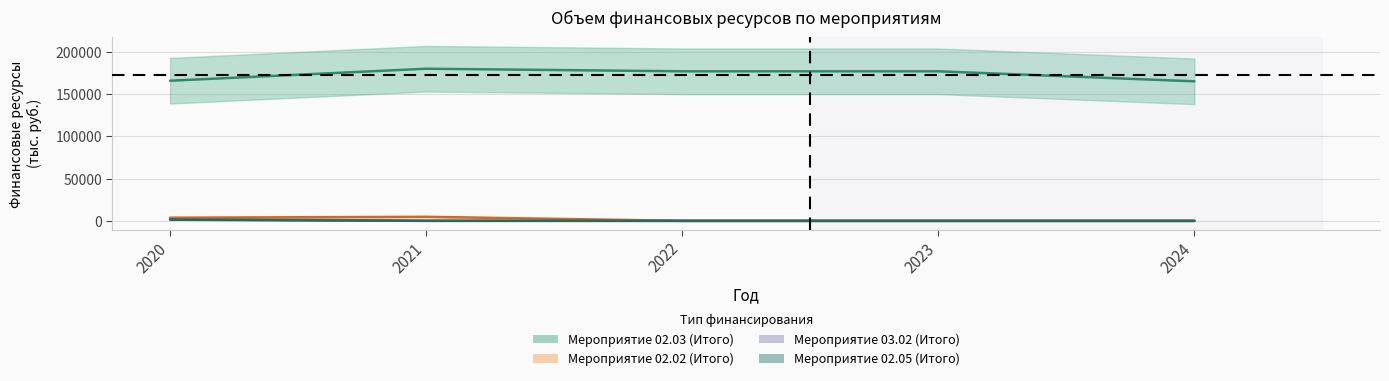

True or false: Мероприятие 02.05 (Итого) has more than 0 interior local peaks.

False